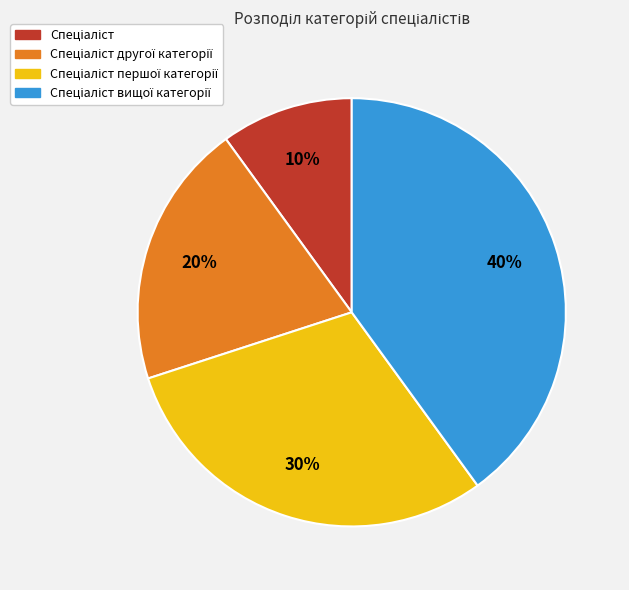

How many segments does this pie chart have?

4